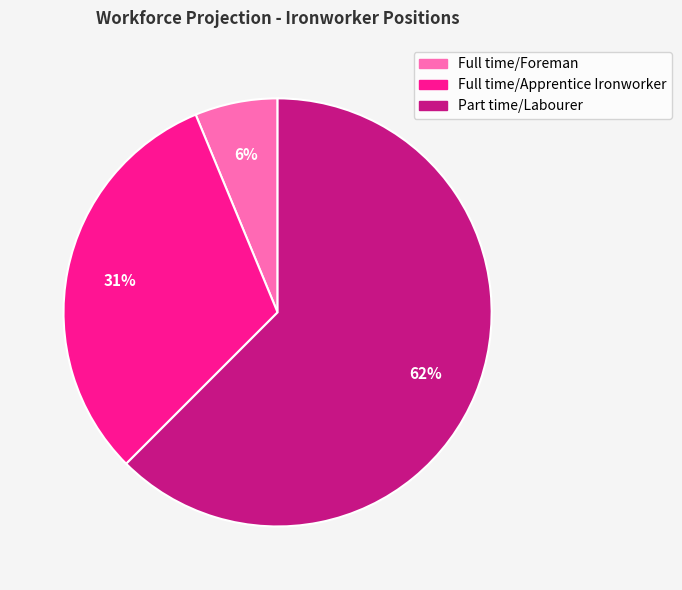

Which slice is the smallest?

Full time/Foreman